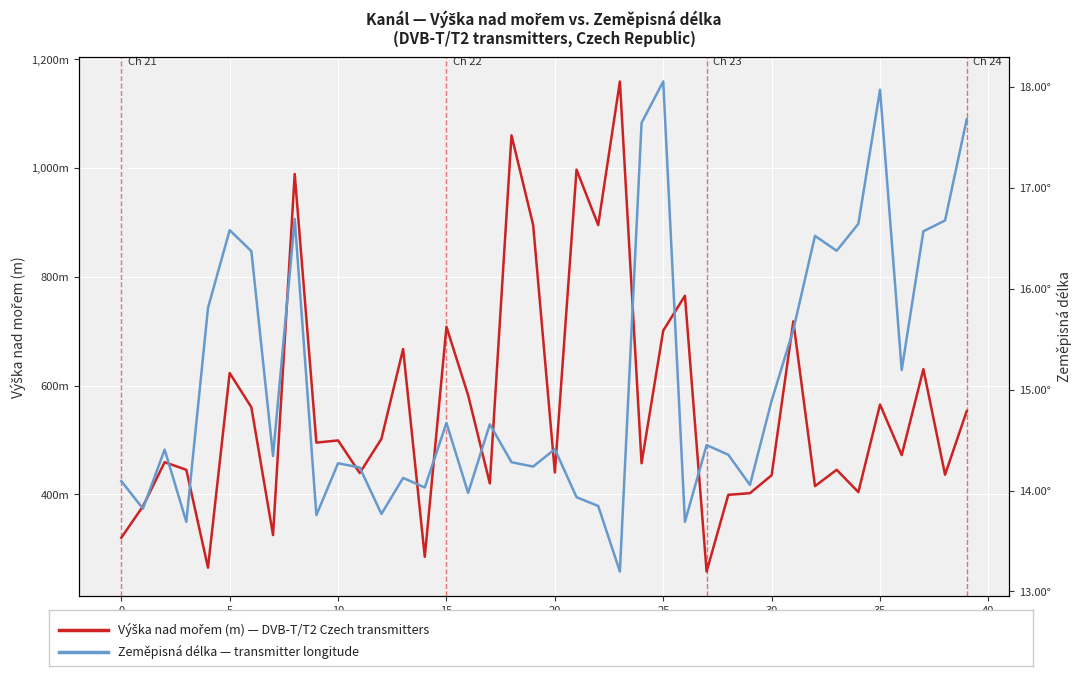

Which has a higher value, 34 or 25?

25